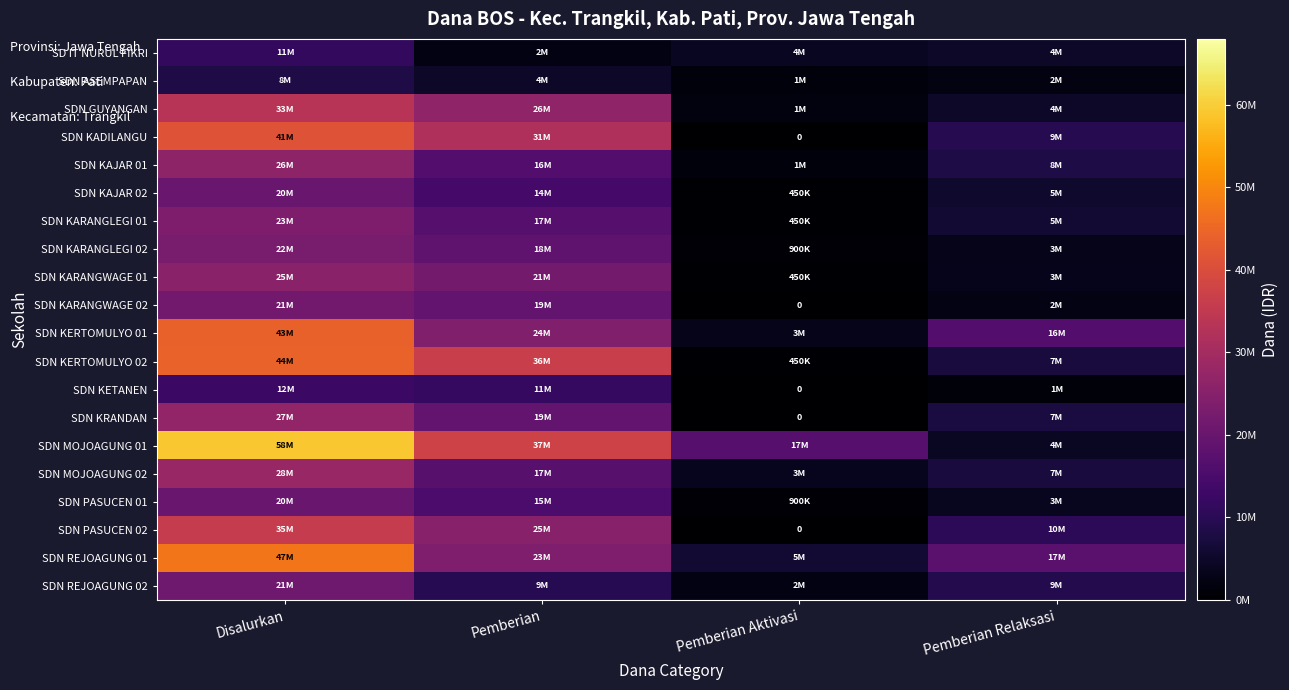

What is the total value across all series at Pemberian Relaksasi?

135225000